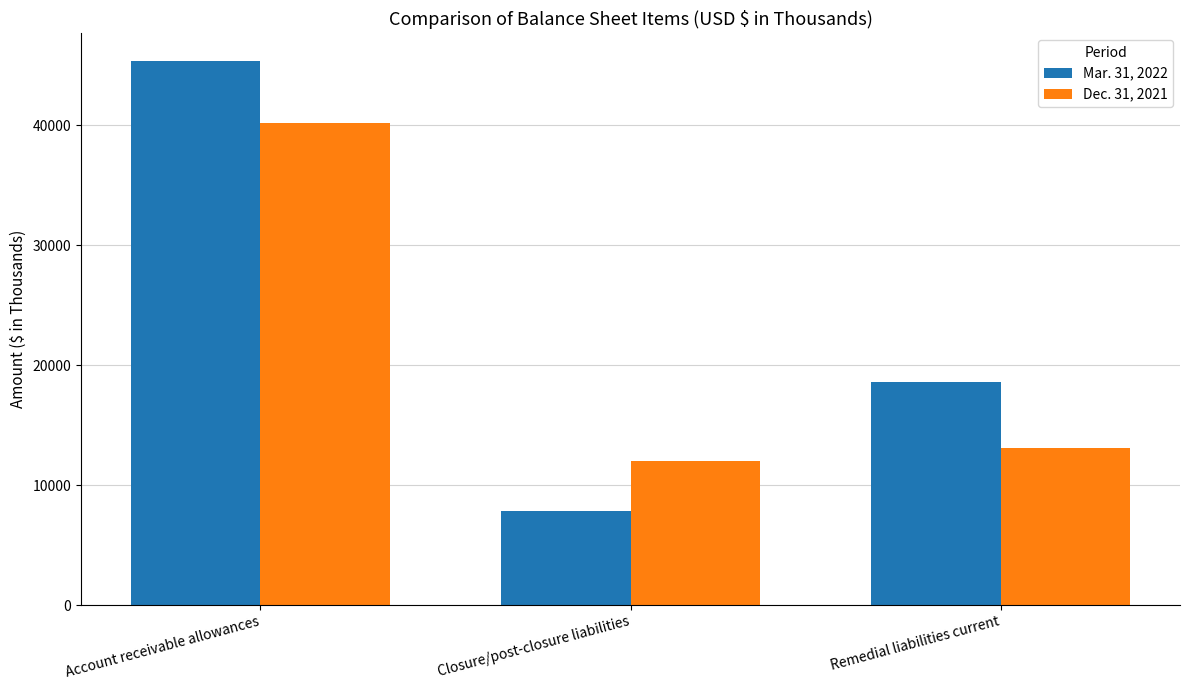

What value does the Dec. 31, 2021 series have at Remedial liabilities current, to the nearest 10?

13120